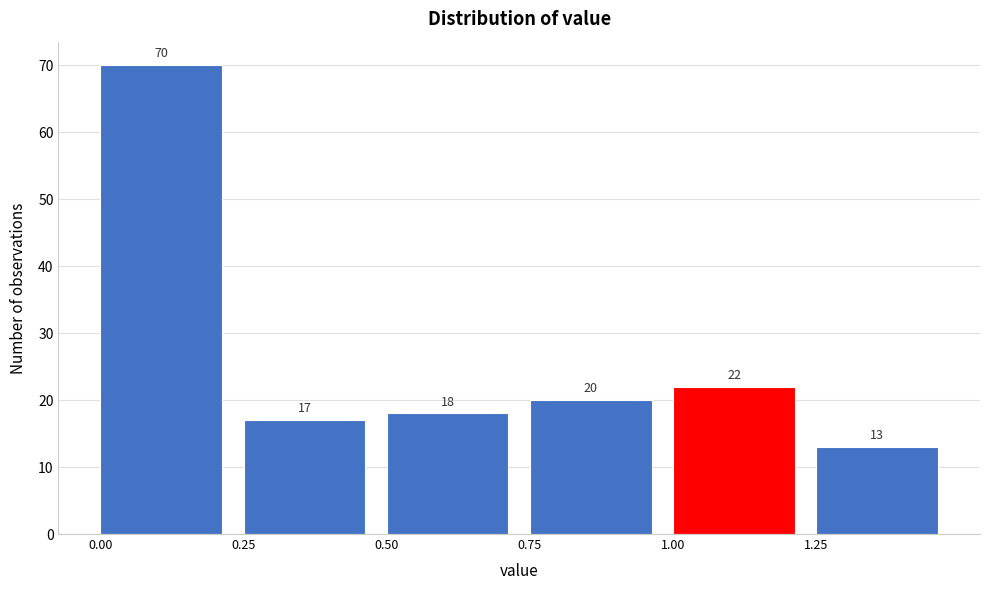

Reading left to right, list every bar in this chart as the range it spans on the x-axis followed by its height.

0.00 to 0.25: 70
0.25 to 0.50: 17
0.50 to 0.75: 18
0.75 to 1.00: 20
1.00 to 1.25: 22
1.25 to 1.50: 13